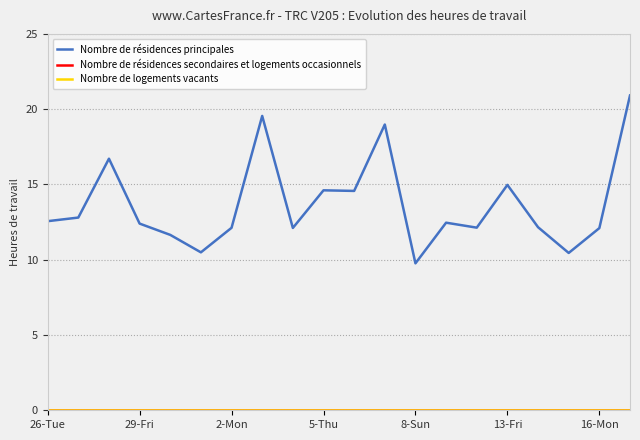

Does the chart display data point markers on the line(s)?

No